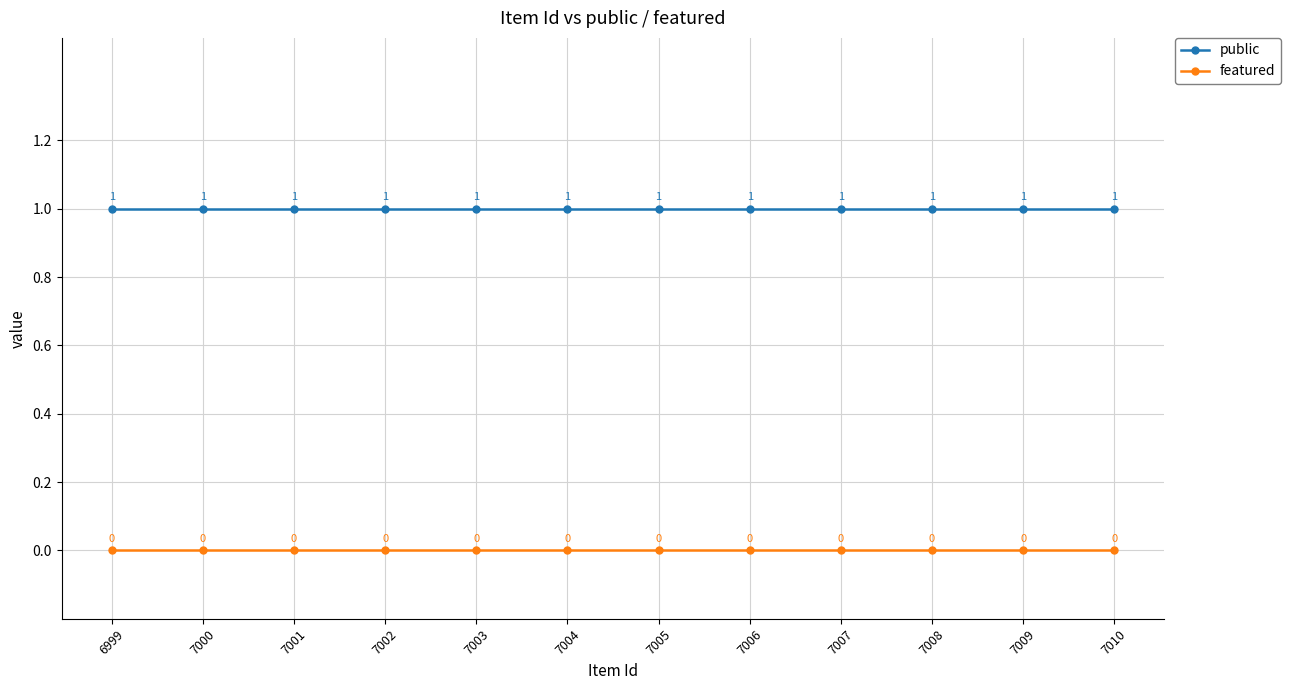

At 7006, list the series in order from smallest to largest.

featured, public